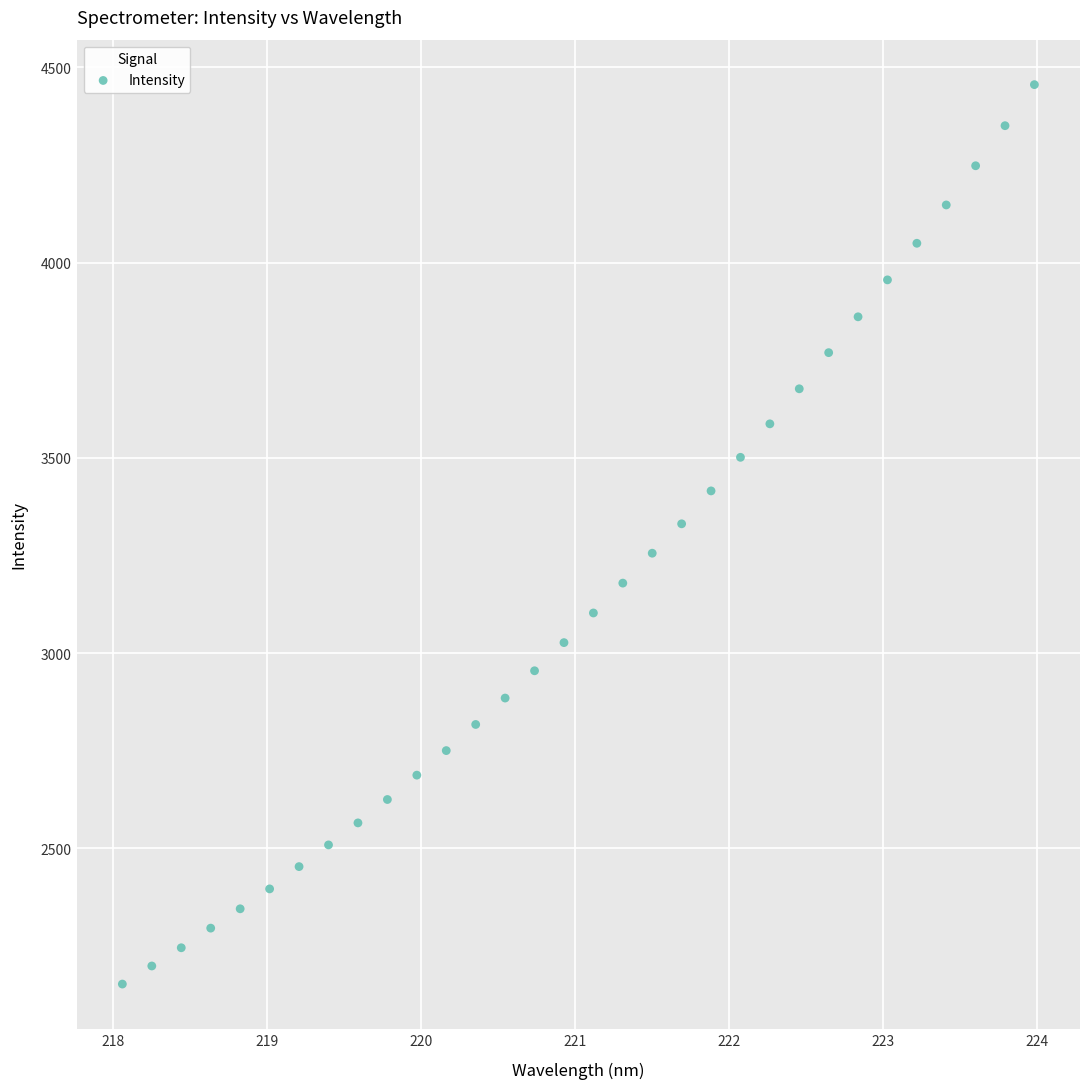

What is the range of Y values (max minus min)?

2303.0